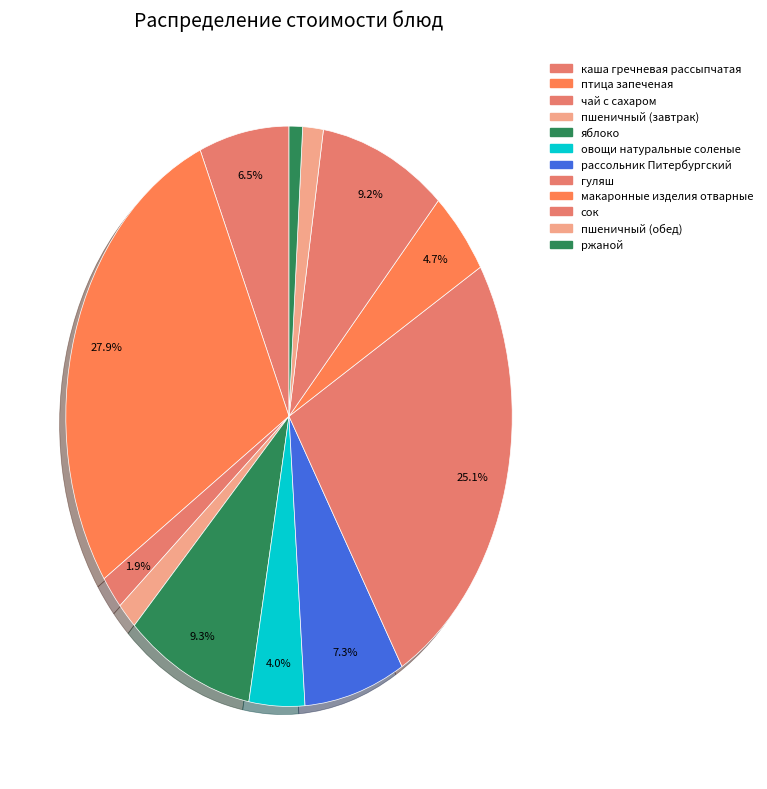

Which slice is the largest?

птица запеченая